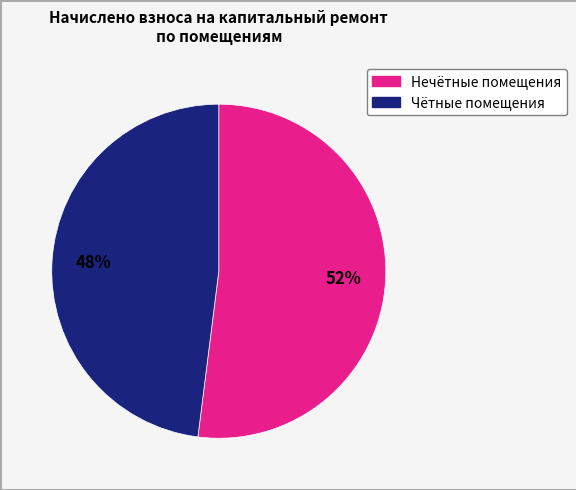

Is there any slice that represents more than half of the pie?

Yes